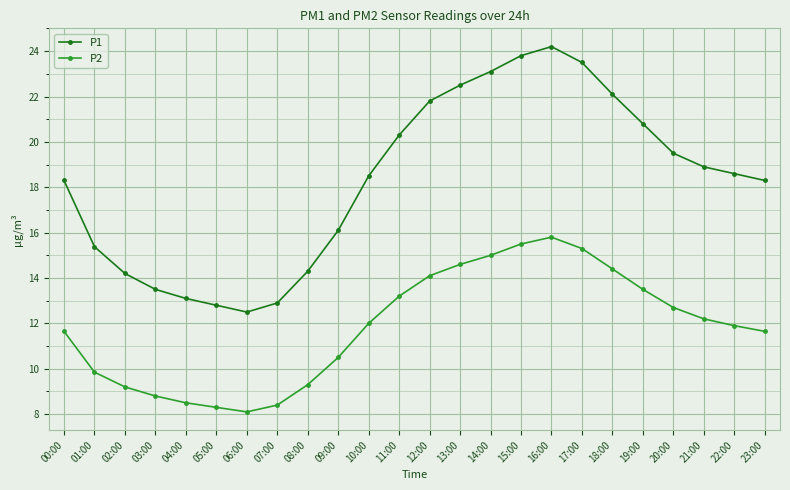

Which series changed the most between 07:00 and 17:00?

P1